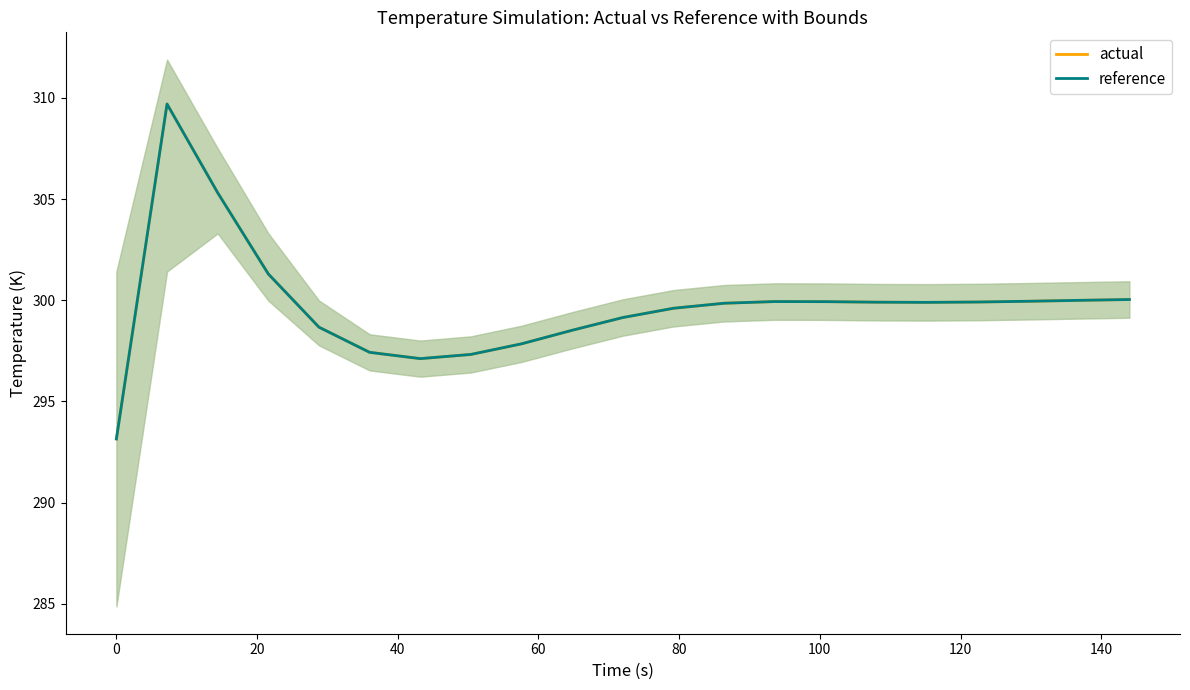

How many interior local peaks does the actual series have?

2